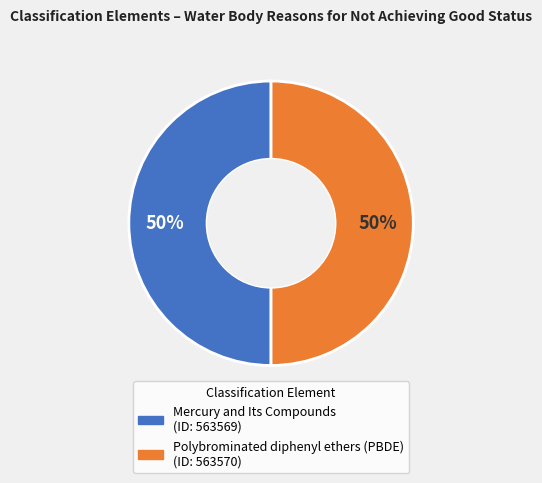

True or false: Polybrominated diphenyl ethers (PBDE) accounts for 40% of the total.

False